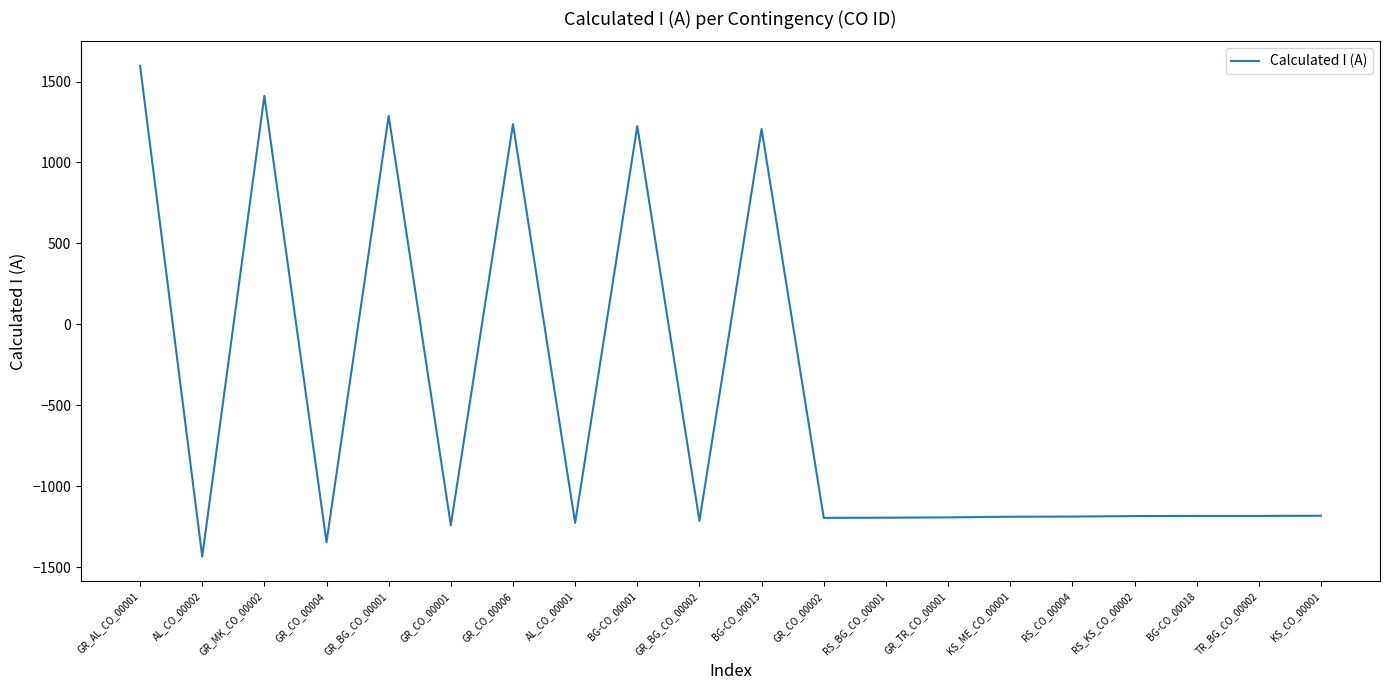

What is the difference between the values at RS_BG_CO_00001 and RS_KS_CO_00002?

10